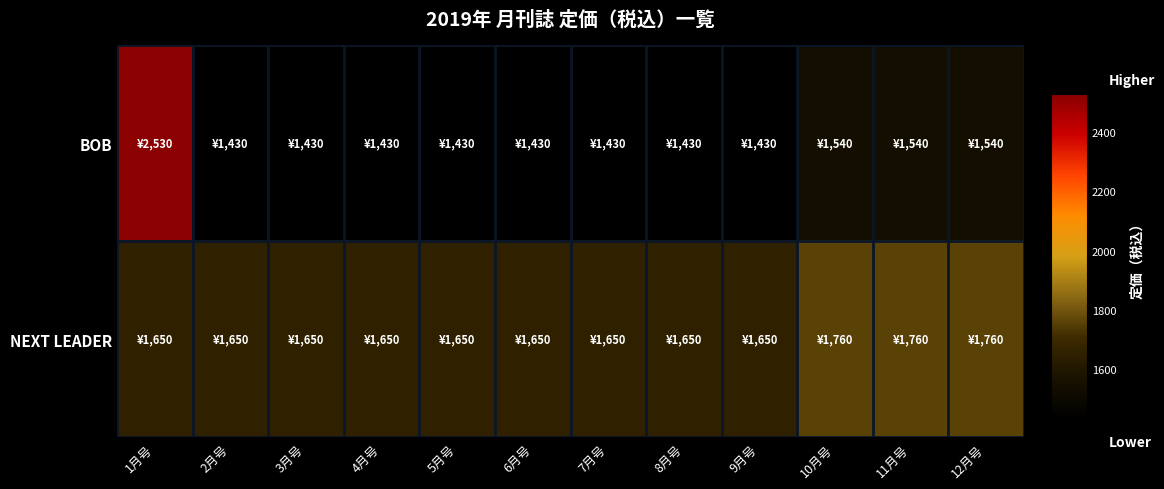

Rank the series at 12月号 from highest to lowest value.

NEXT LEADER, BOB